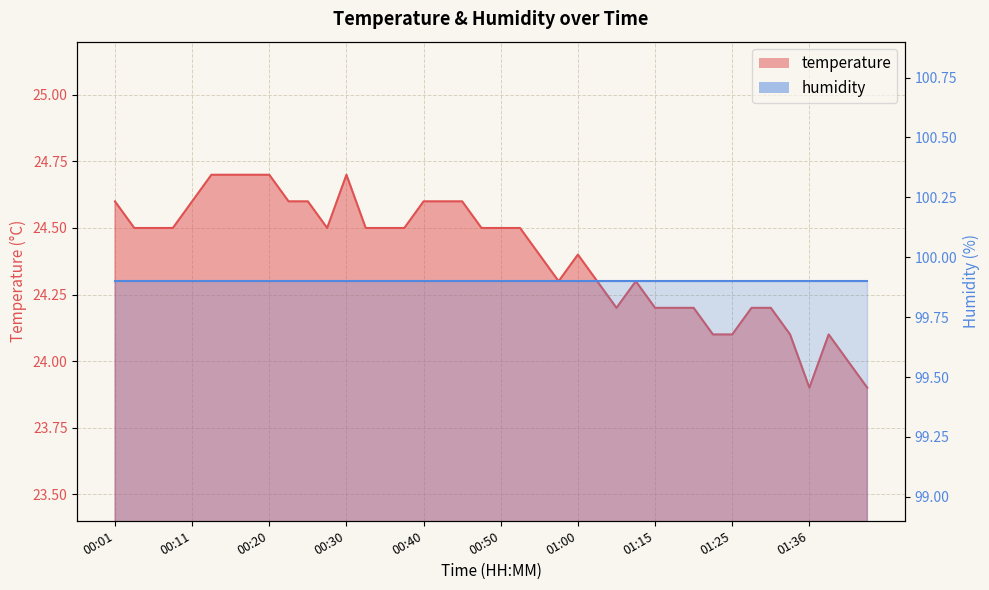

True or false: the data shows 24.6 at 00:11.

True